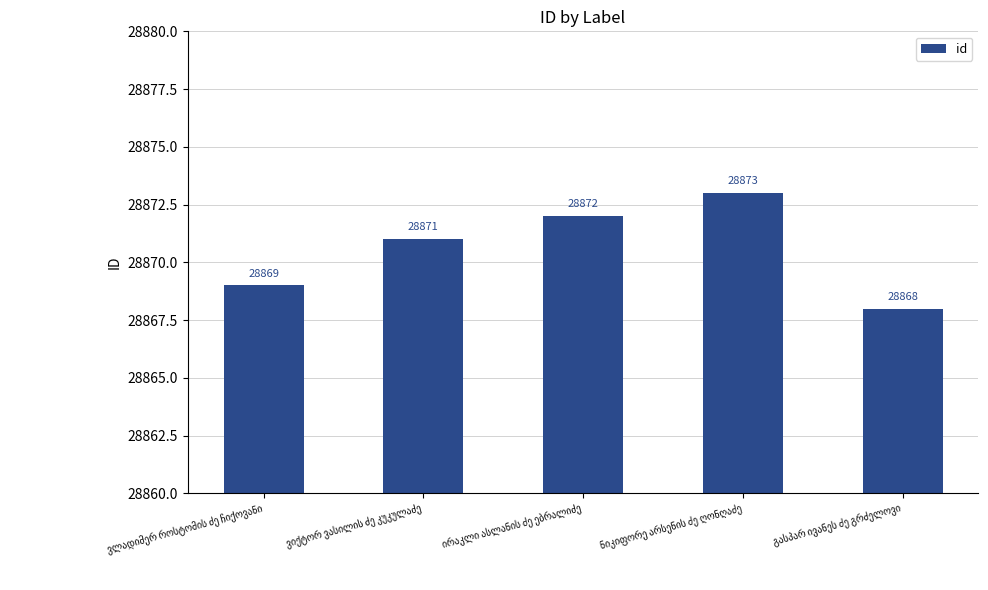

How many values are between 28869 and 28872?

3